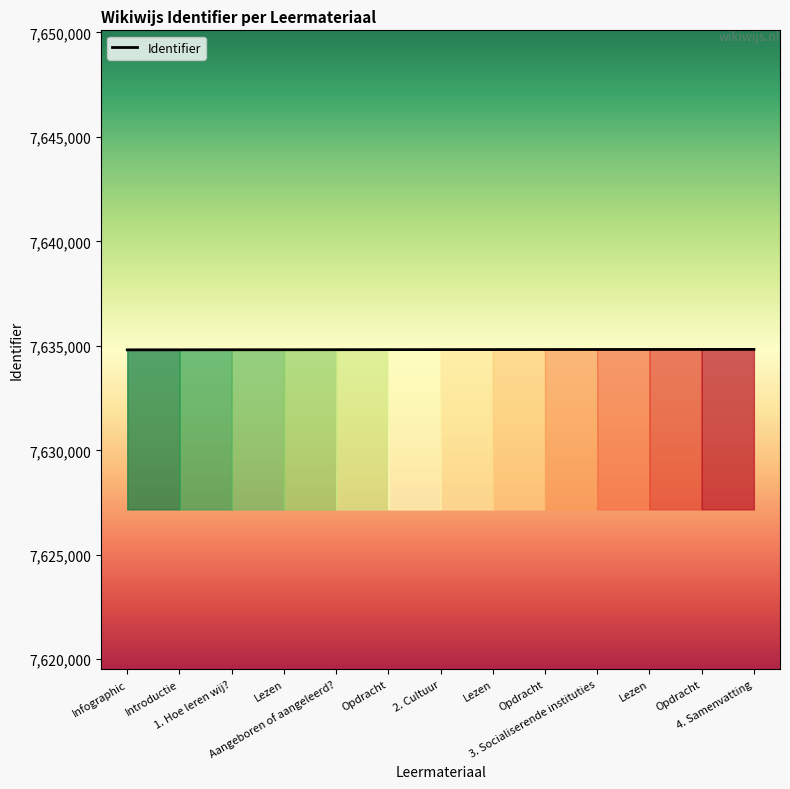

Where does the data first go above 7634820?

Lezen